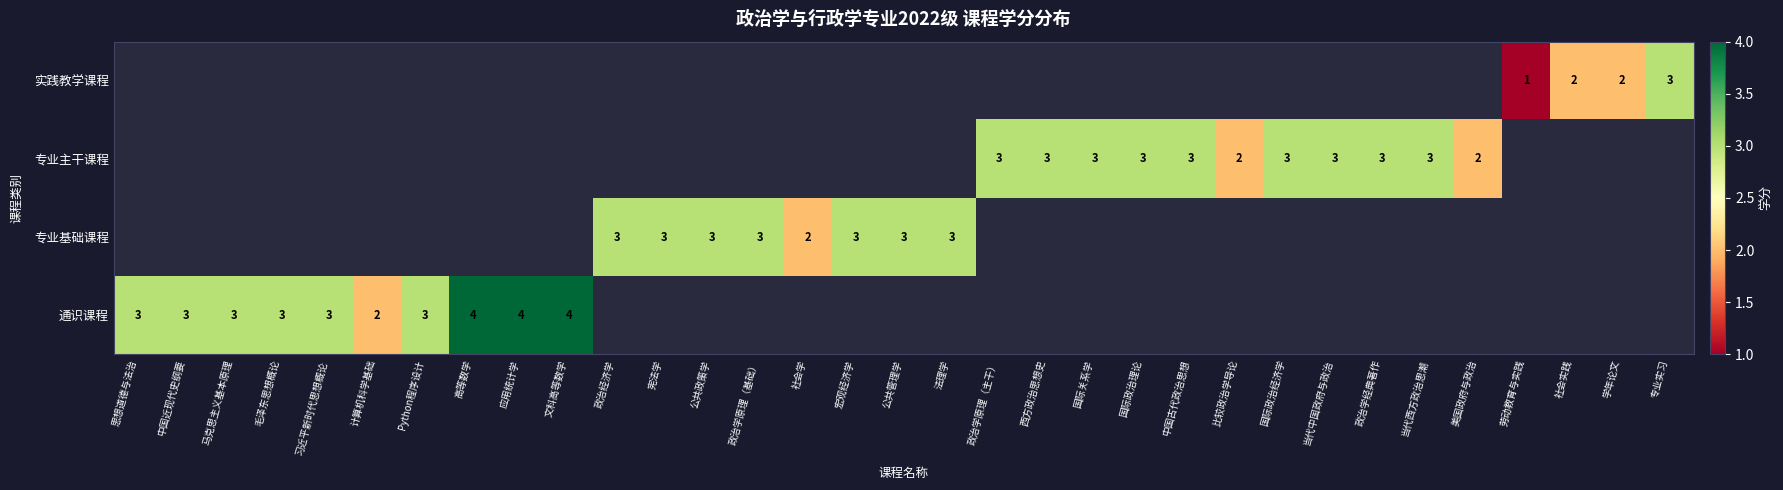

The value of 专业主干课程 at 当代西方政治思潮 is 4. True or false?

False